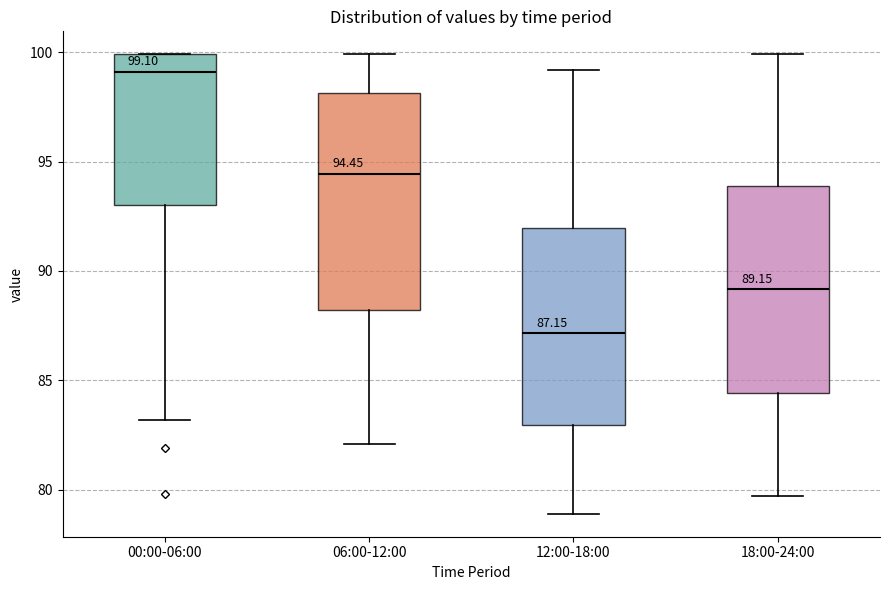

Which box has the lowest median line?

12:00-18:00